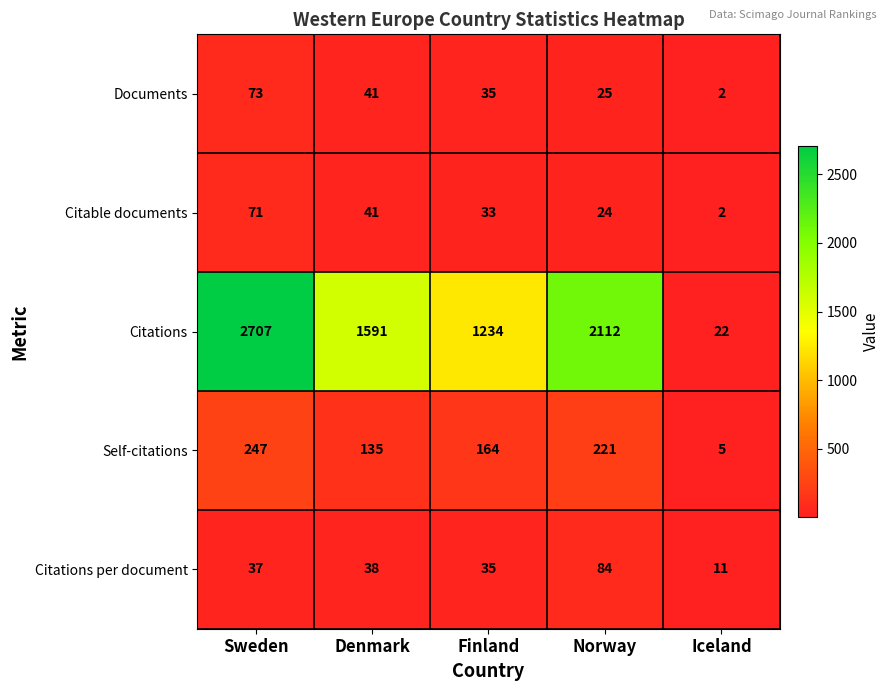

What is the minimum value shown in the chart?

2